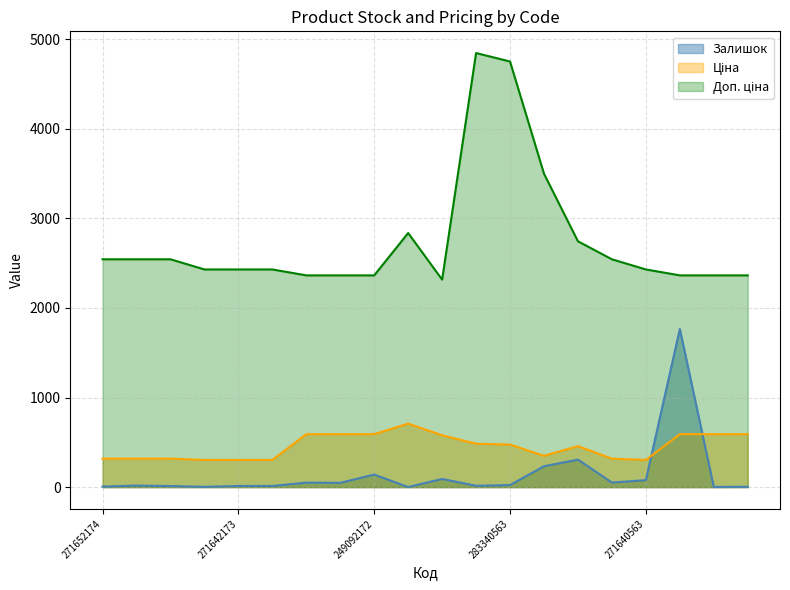

What is the sum of the Доп. ціна values at 283310563 and 249092174?

5862.3